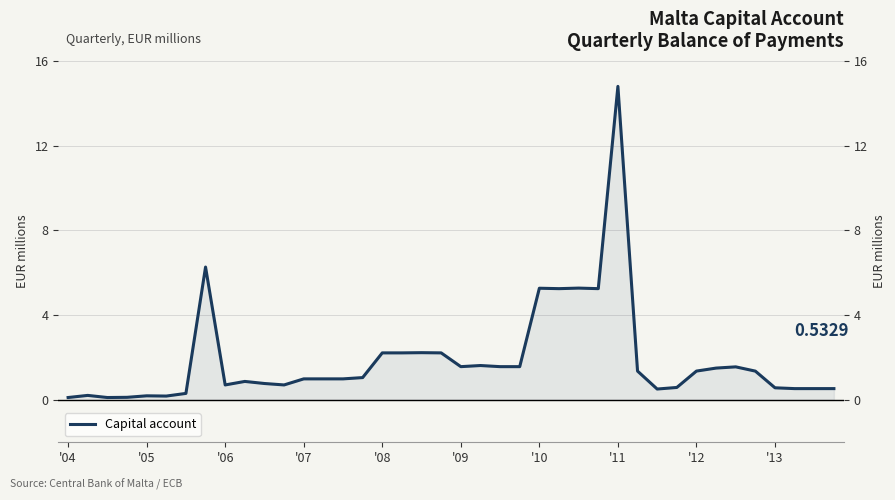

What position from the left is '11?

8